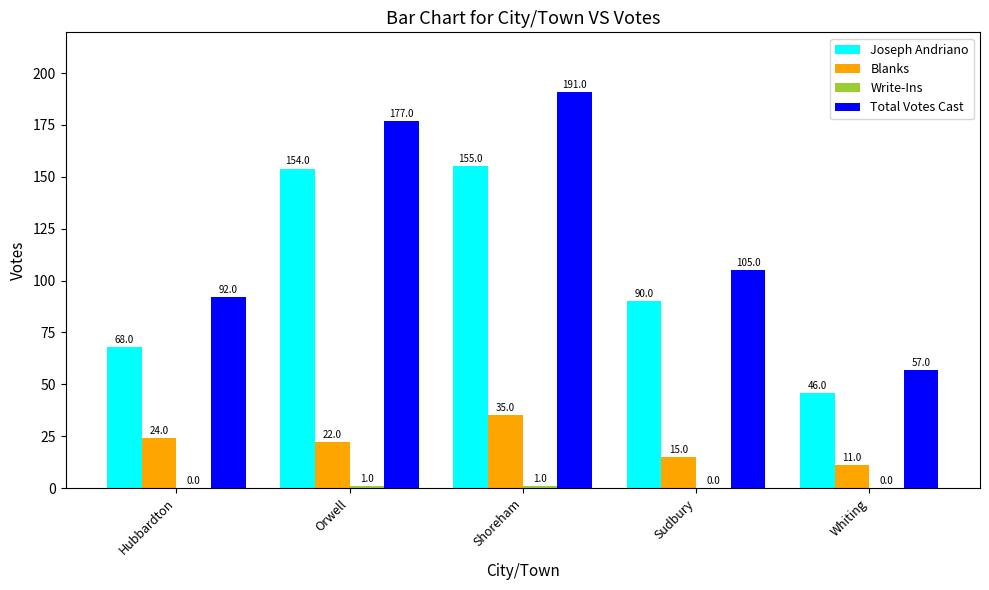

The value of Total Votes Cast at Shoreham is 109. True or false?

False